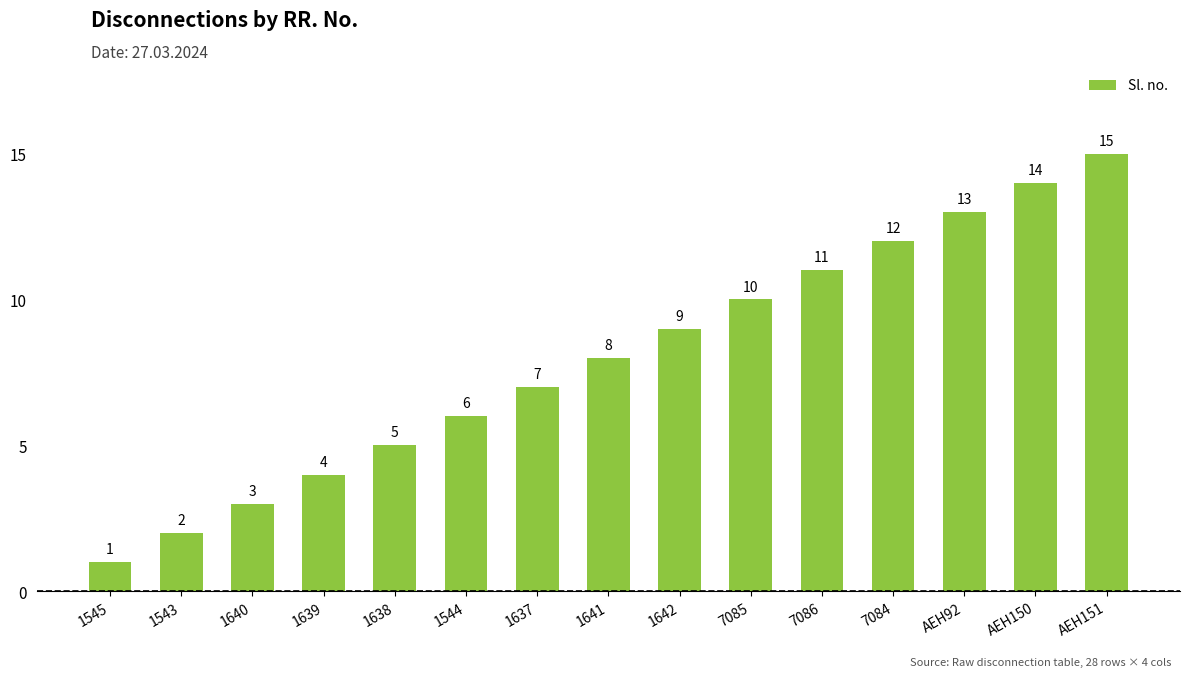

Rank the categories by value from lowest to highest.

1545, 1543, 1640, 1639, 1638, 1544, 1637, 1641, 1642, 7085, 7086, 7084, AEH92, AEH150, AEH151